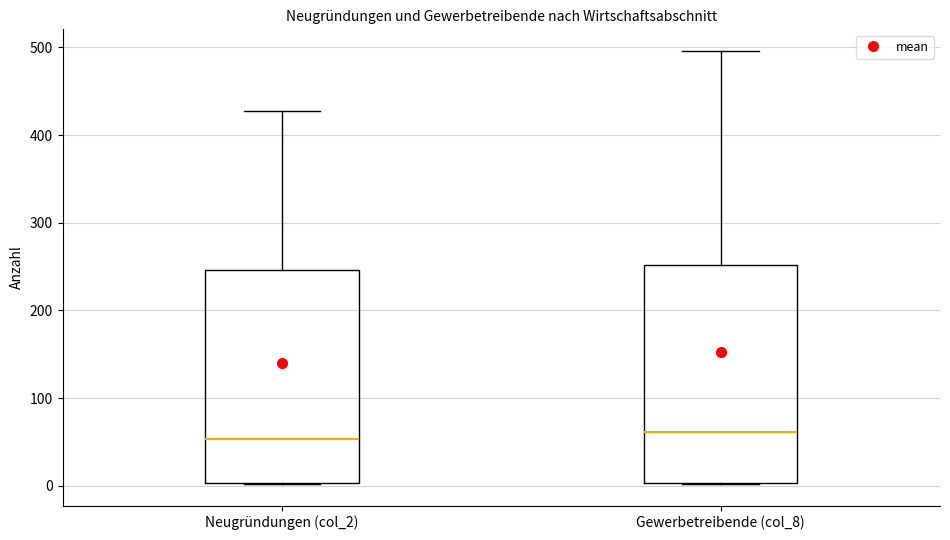

Reading left to right, read every box against the y-axis: the position of its median line, the range the box covers, and the ends of its whiskers. The values are not printed on the chart, so give them approximately, as read against the axis.

Neugründungen (col_2): median 50, box 0 to 250, whiskers 0 to 430
Gewerbetreibende (col_8): median 60, box 0 to 250, whiskers 0 to 500